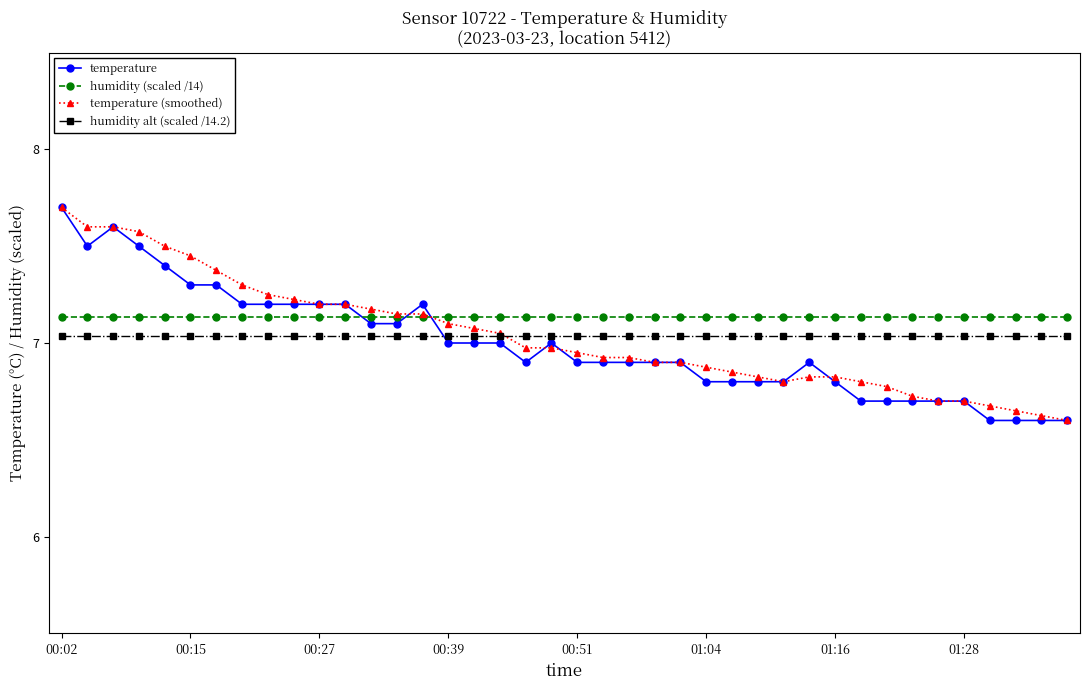

True or false: humidity alt (scaled /14.2) and humidity (scaled /14) intersect in this chart.

False